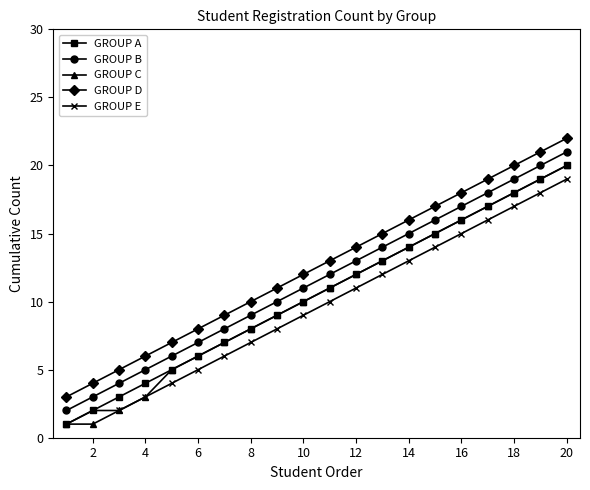

True or false: GROUP D and GROUP A cross at least once.

False